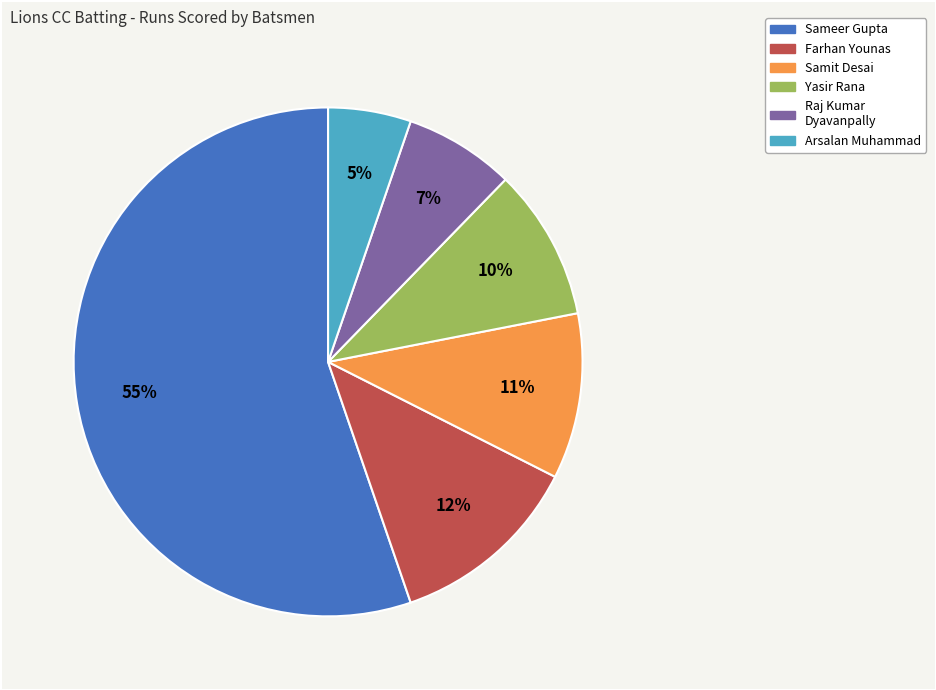

Is there a majority slice in this chart?

Yes